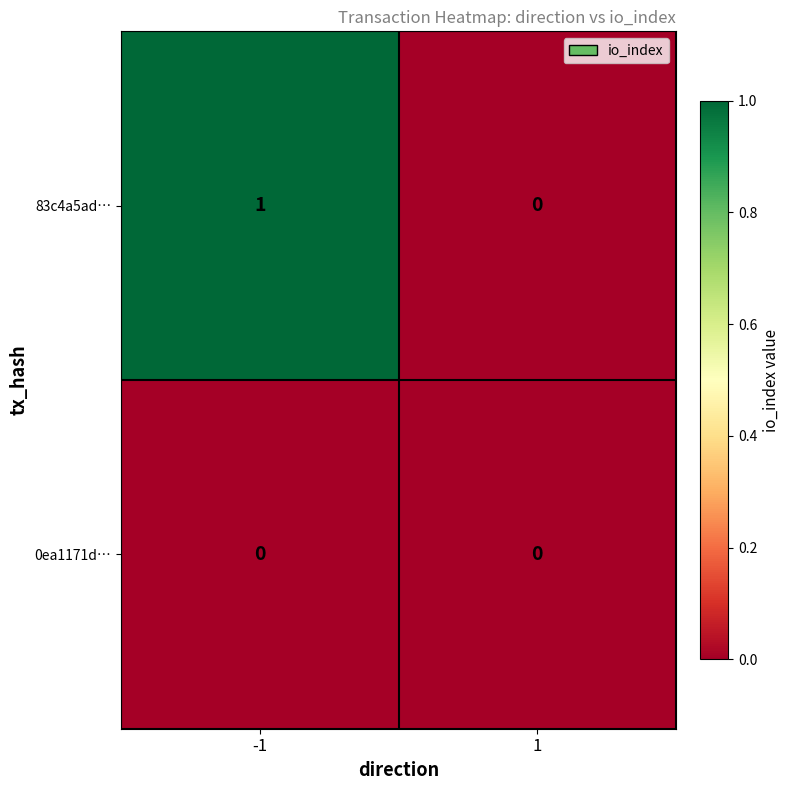

Rank the categories by 83c4a5ad… value from highest to lowest.

-1, 1